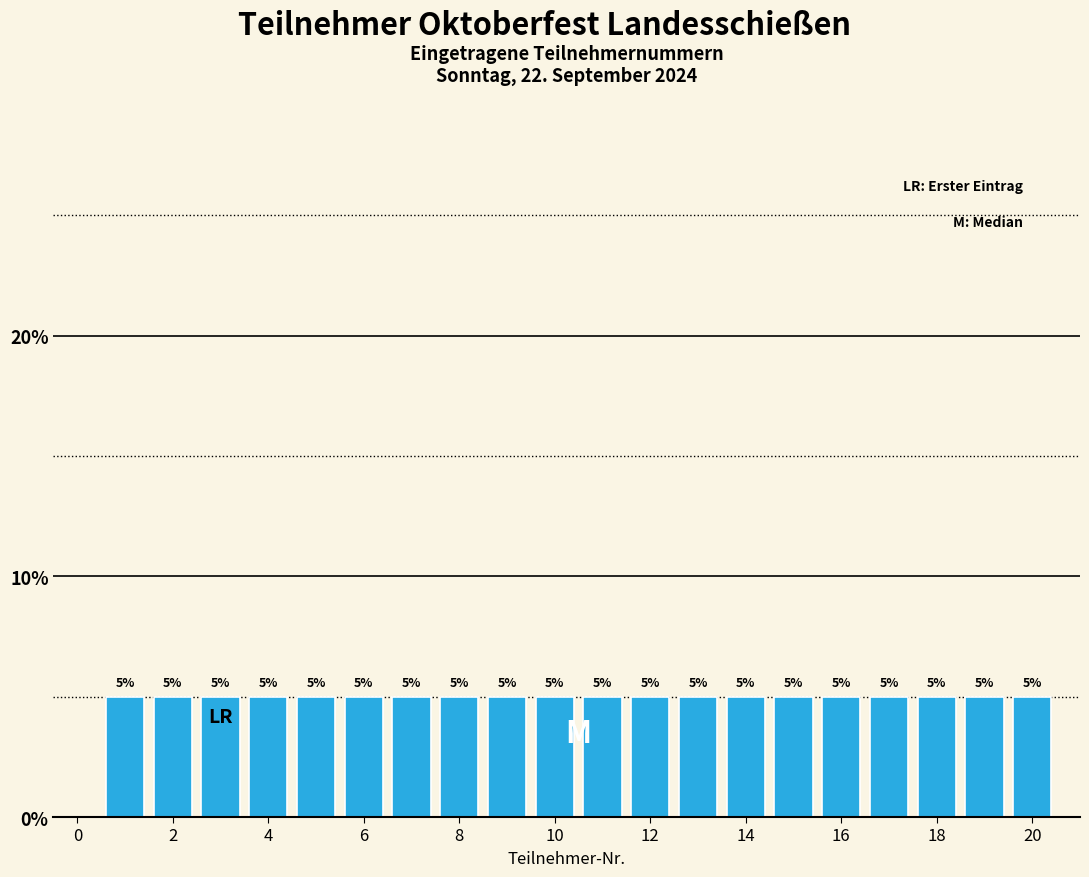

Reading left to right, list every bar in this chart as the range it spans on the x-axis followed by its height. The bar edges are not printed on the chart, so give them approximately, as read against the axis.

0.5 to 1.5: 5
1.5 to 2.5: 5
2.5 to 3.5: 5
3.5 to 4.5: 5
4.5 to 5.5: 5
5.5 to 6.5: 5
6.5 to 7.5: 5
7.5 to 8.5: 5
8.5 to 9.5: 5
9.5 to 10.5: 5
10.5 to 11.5: 5
11.5 to 12.5: 5
12.5 to 13.5: 5
13.5 to 14.5: 5
14.5 to 15.5: 5
15.5 to 16.5: 5
16.5 to 17.5: 5
17.5 to 18.5: 5
18.5 to 19.5: 5
19.5 to 20.5: 5